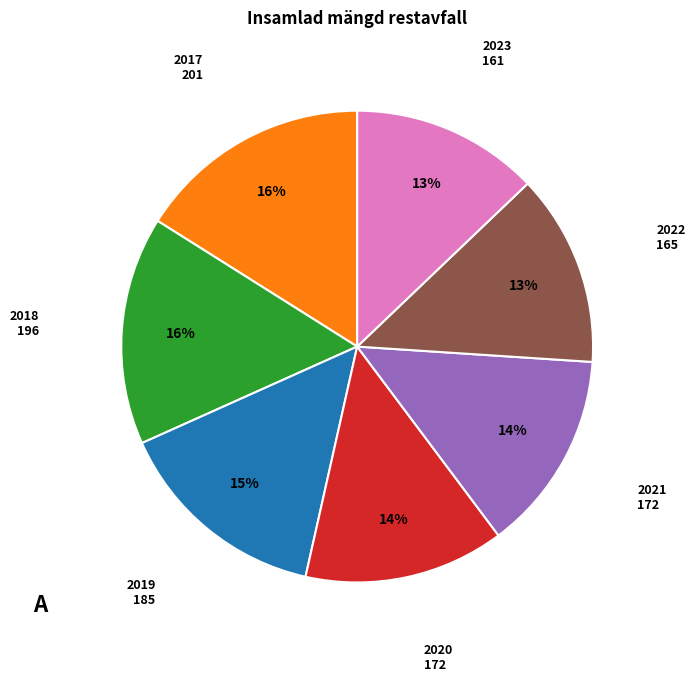

To the nearest percent, what is the difference between the largest and smallest slice percentages?

3%